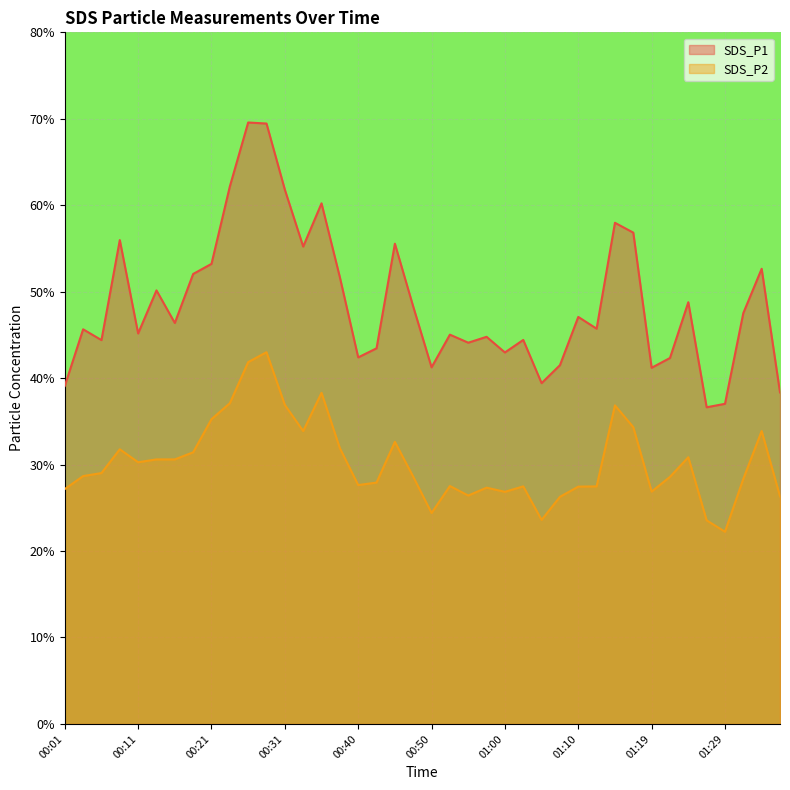

At which label does SDS_P1 reach its minimum?

01:27